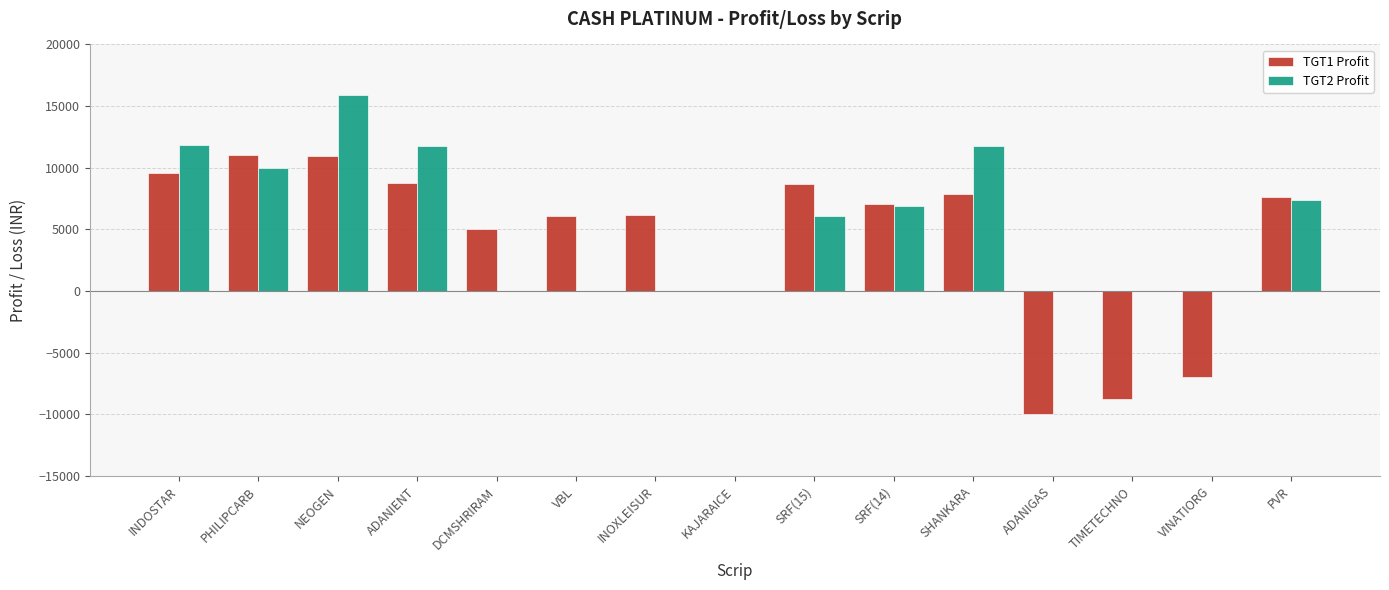

Are the bars grouped side by side (vs. stacked)?

Yes